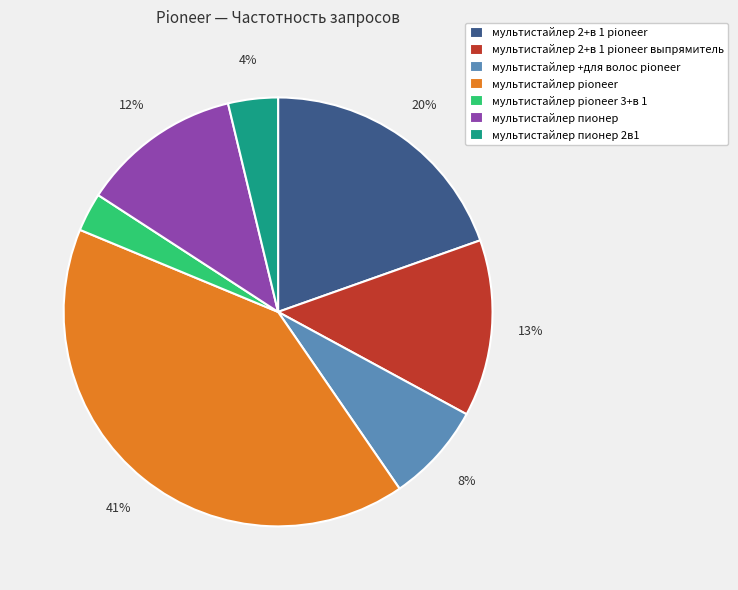

Do мультистайлер pioneer and мультистайлер 2+в 1 pioneer together represent more than half of the pie?

Yes